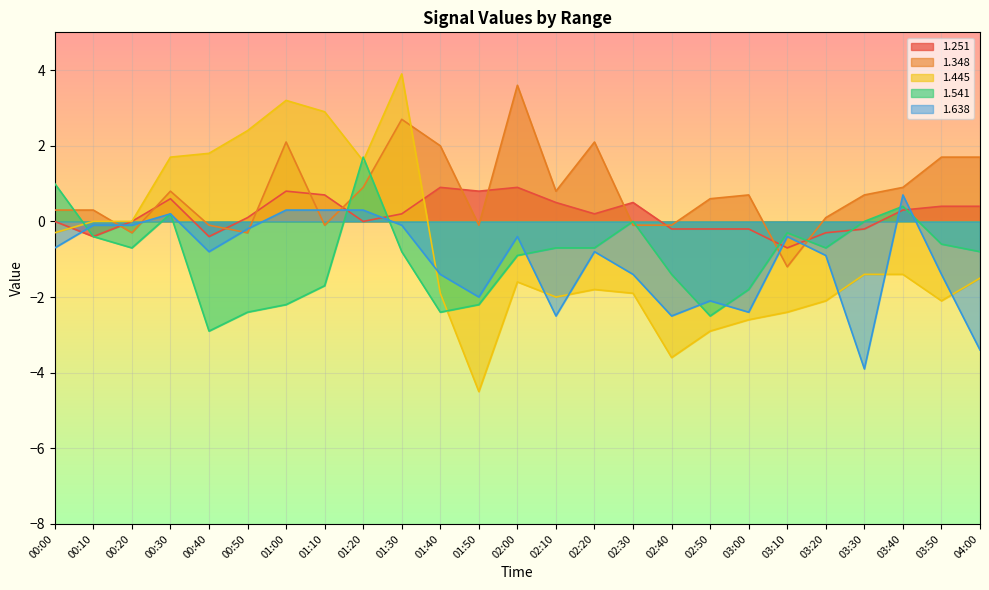

At how many categories does at least one series exceed -1?

25